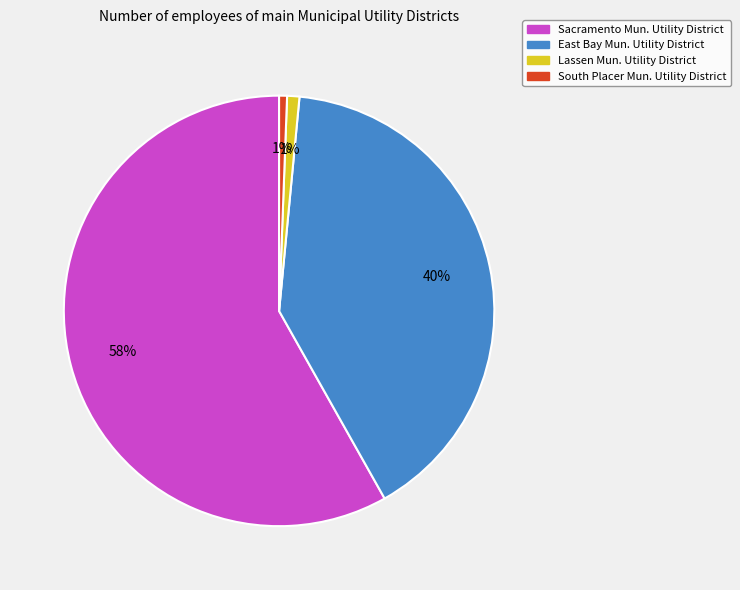

To the nearest percent, what is the average slice percentage?

25%